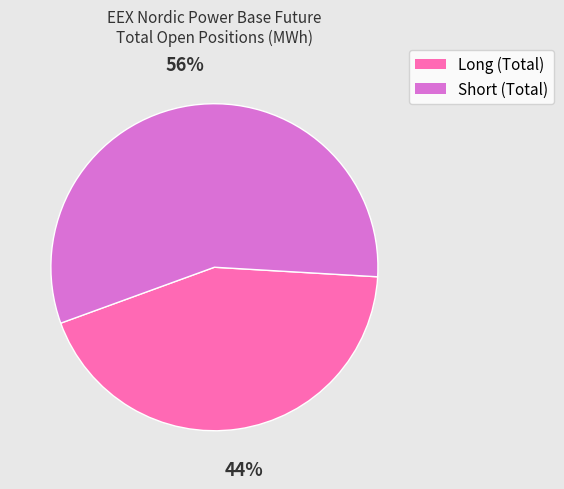

Is it true that Short (Total) is 71% of the pie?

False